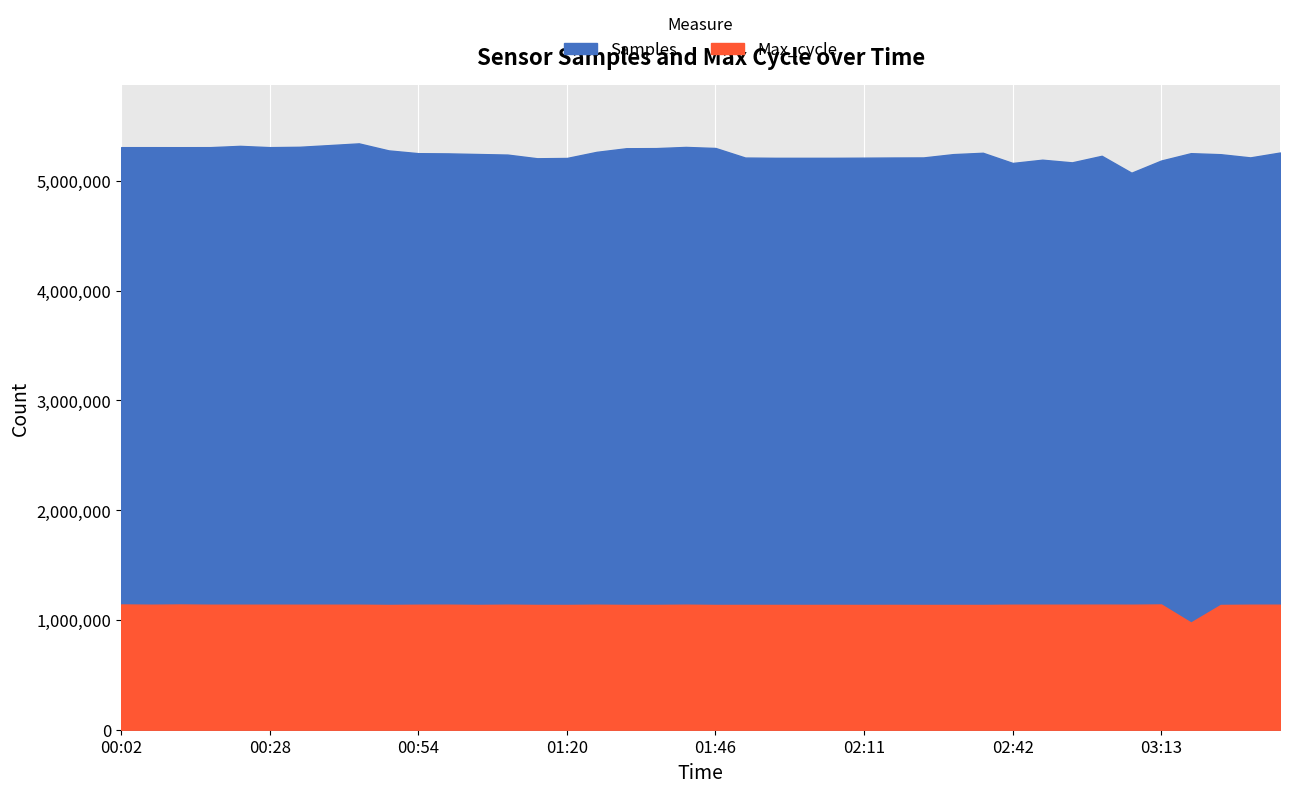

Reading left to right, extract all data points from this chart.

Samples: 5308319	5308360	5308153	5308451	5320147	5308440	5311657	5327108	5342861	5278870	5253494	5251532	5246036	5240660	5207133	5209912	5265589	5298526	5299673	5310454	5300877	5213609	5211247	5211191	5211326	5212473	5214027	5214707	5244819	5257215	5164483	5194078	5169921	5229624	5075342	5186420	5253579	5244151	5215132	5259493
Max_cycle: 1141344	1139034	1141061	1138946	1138972	1139027	1138849	1138971	1138949	1136883	1138917	1139303	1137097	1139259	1136986	1136889	1139085	1136957	1137174	1139287	1136871	1137106	1137103	1136911	1137264	1136831	1137280	1136798	1136999	1136892	1138915	1138990	1139065	1139555	1138987	1141292	976325	1136921	1139024	1139237